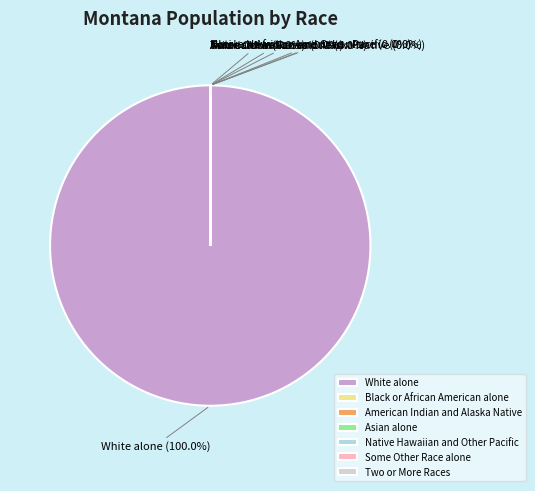

Which category has the biggest portion of the pie?

White alone